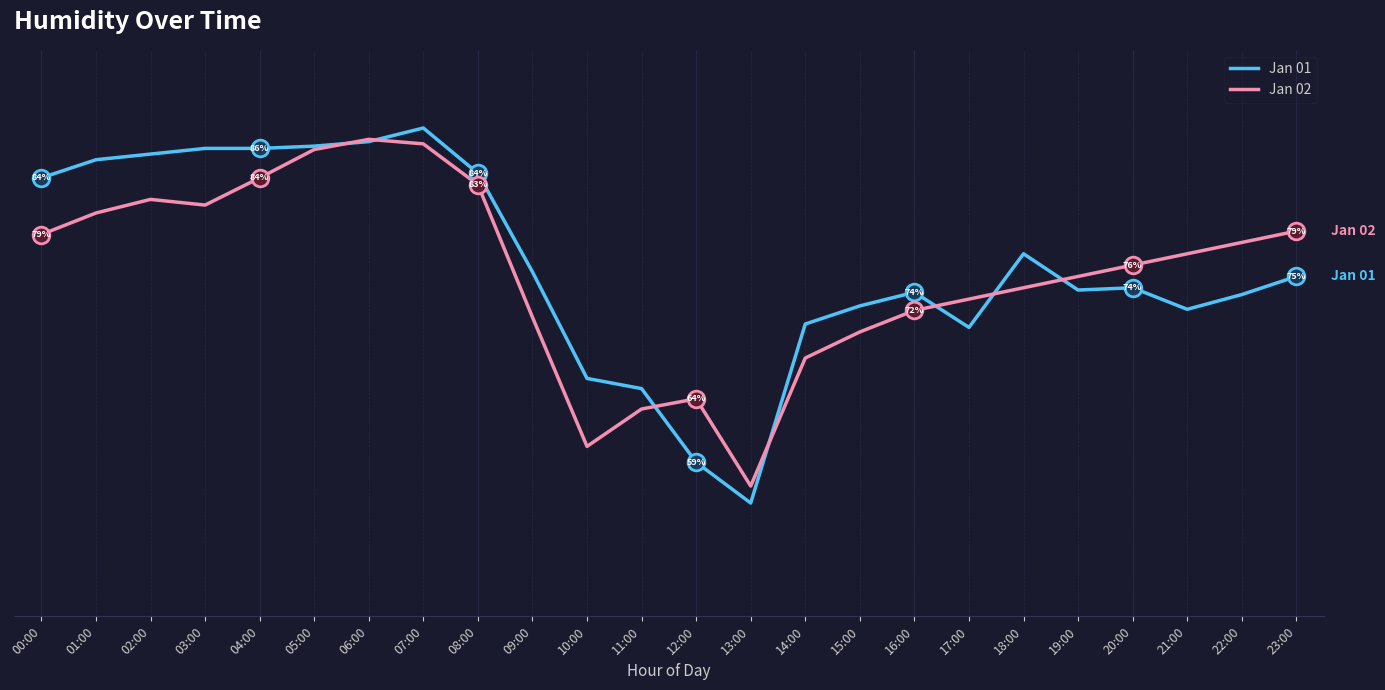

Does the chart display data point markers on the line(s)?

No